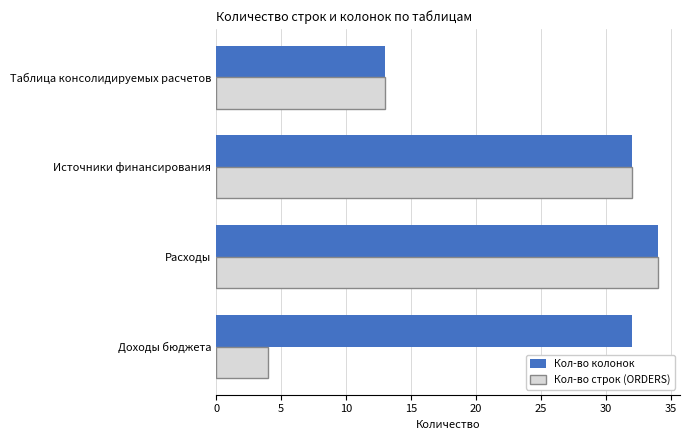

The Кол-во колонок series shows 13 at Таблица консолидируемых расчетов. True or false?

True